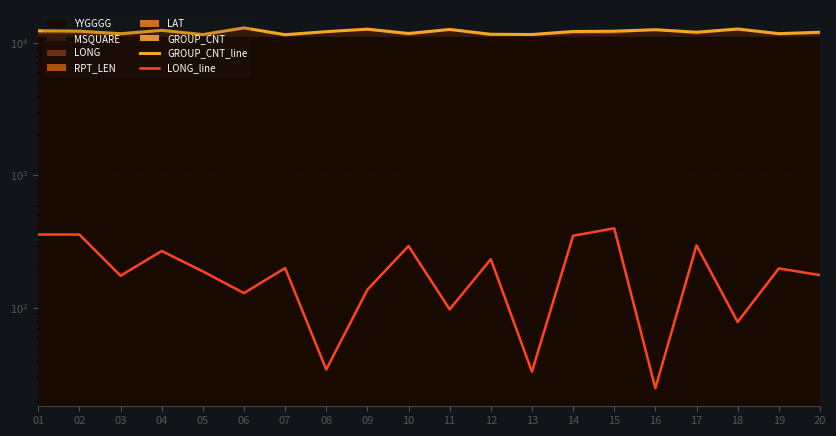

Where is the first local maximum for LONG_line?

04